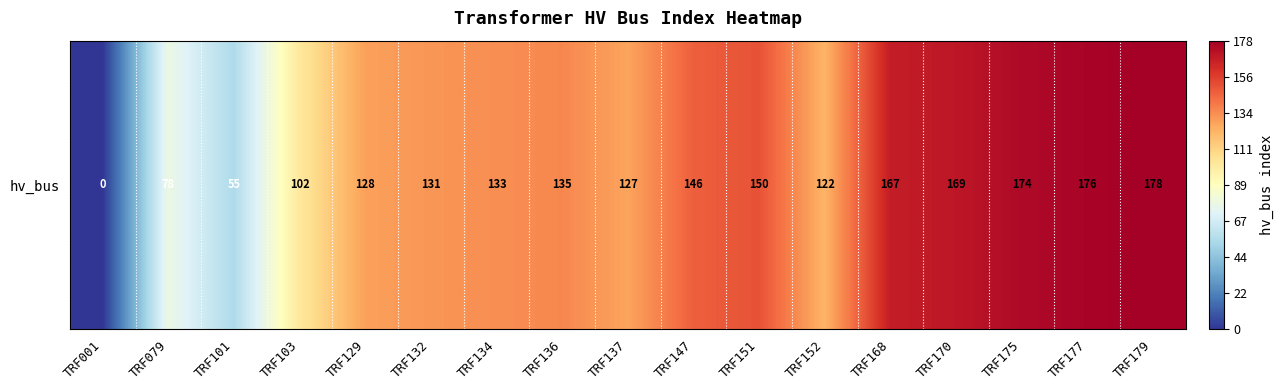

Which category has the lowest value across all series?

TRF001